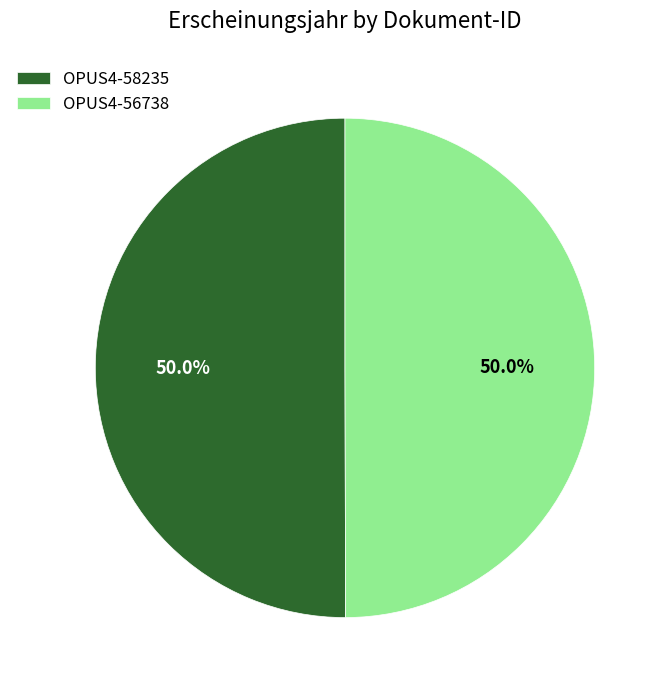

To the nearest percent, what percentage of the pie is OPUS4-56738?

50%